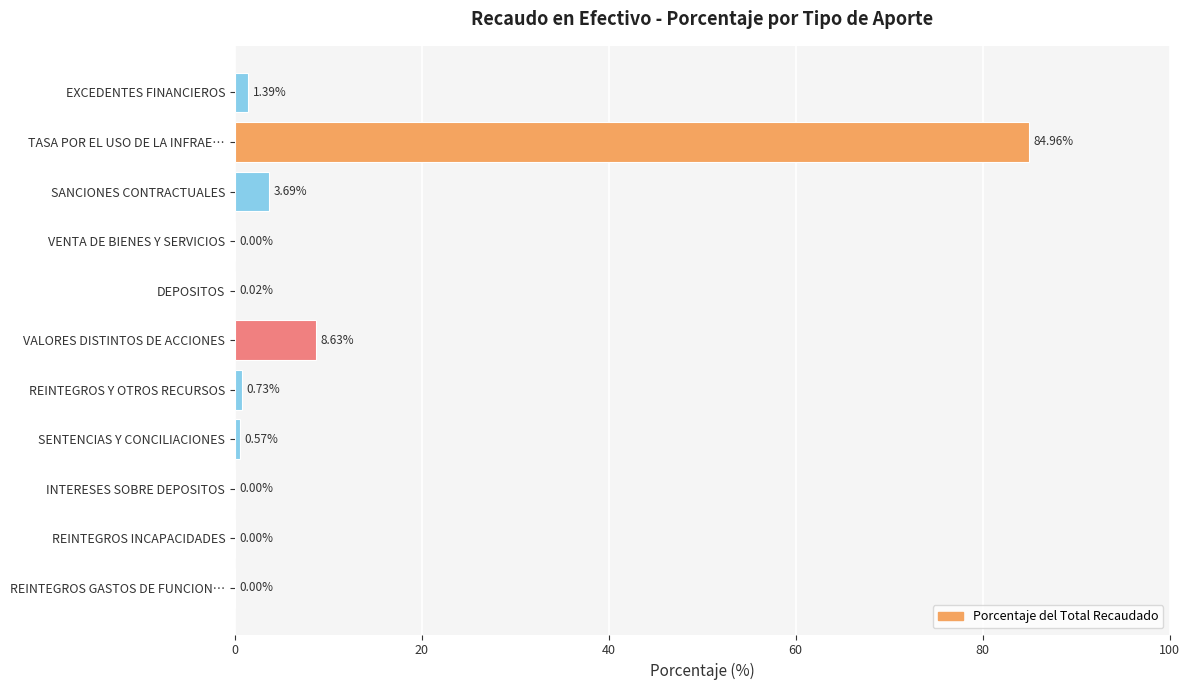

At which label is the value closest to 42?

VALORES DISTINTOS DE ACCIONES